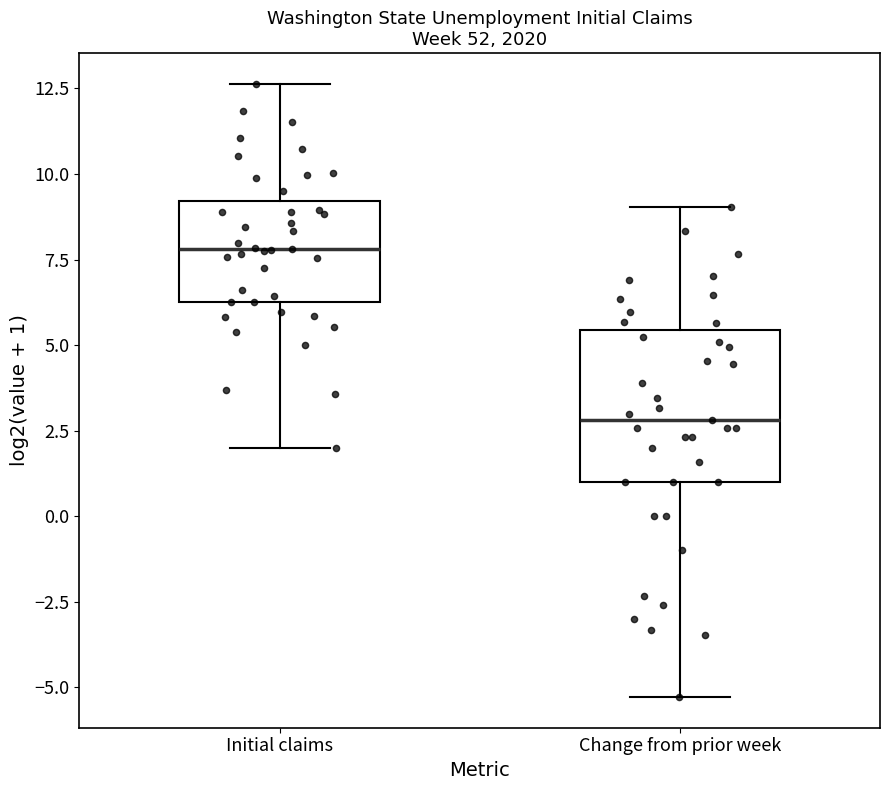

Where is the lower edge of the box for Initial claims on the y-axis? The values are not printed on the chart, so give them approximately, as read against the axis.

6.5